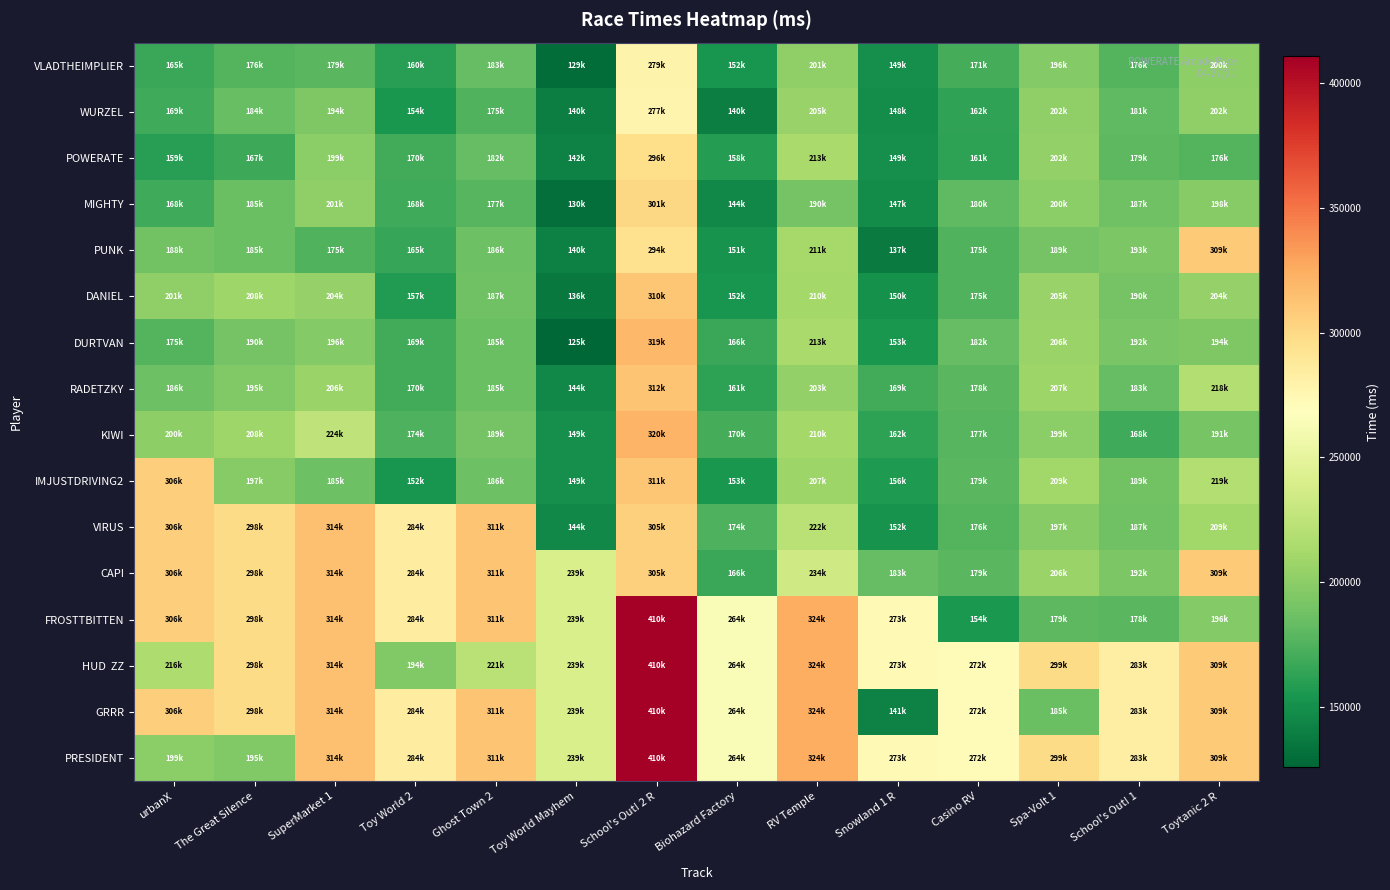

Count the number of data series in this chart.

16